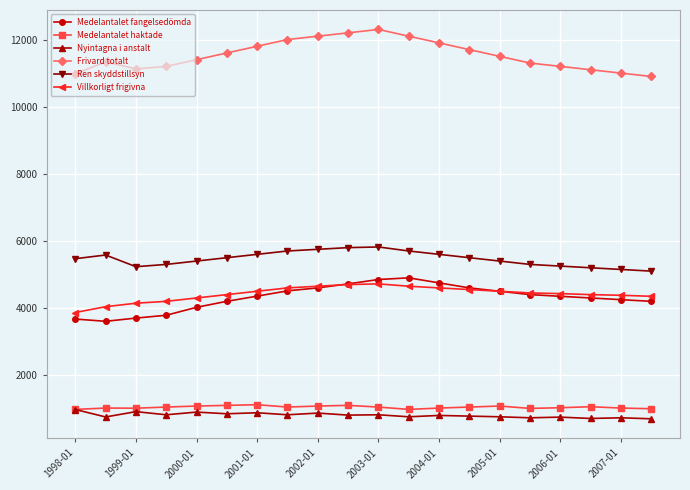

What is the value of the Nyintagna i anstalt point at the 2nd from the left?

755